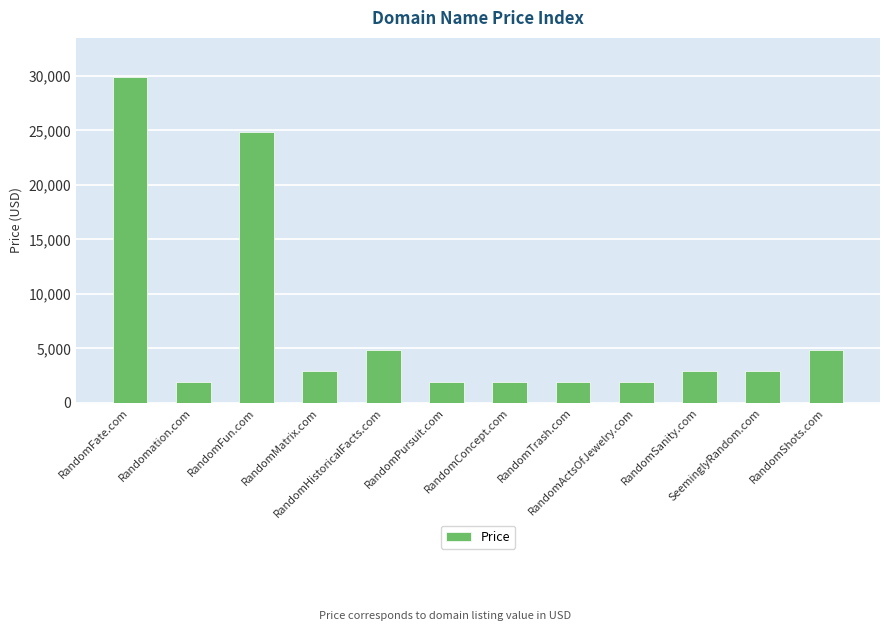

What is the value of the 11th bar from the left?

2888